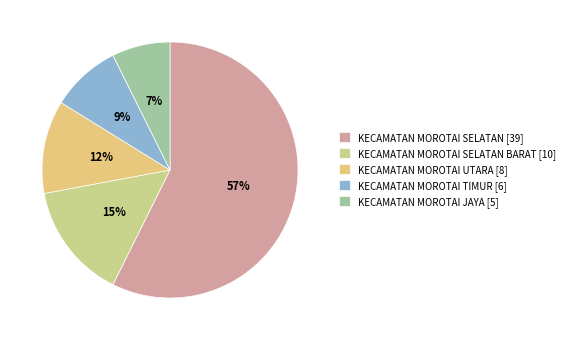

Does any single category account for the majority?

Yes